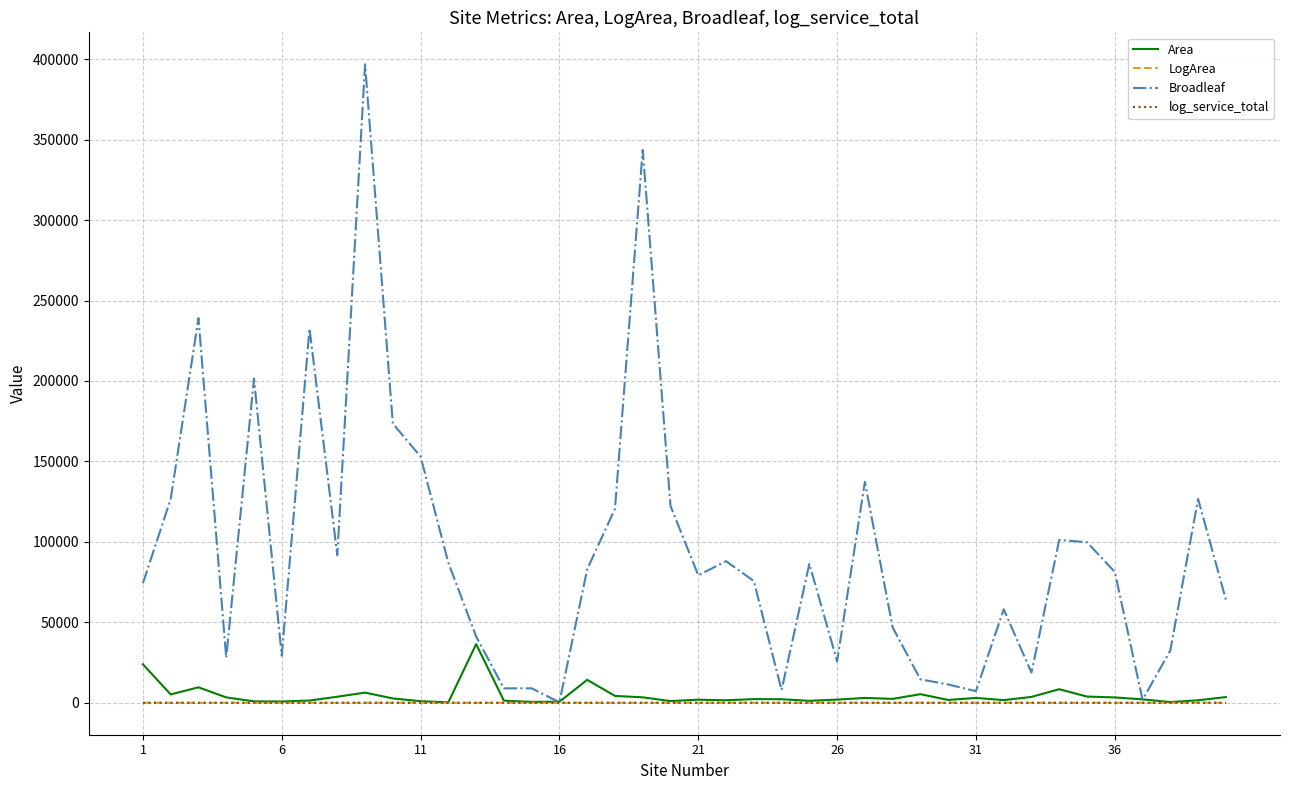

What is the difference between the maximum and minimum values in the Area series?

36136.0